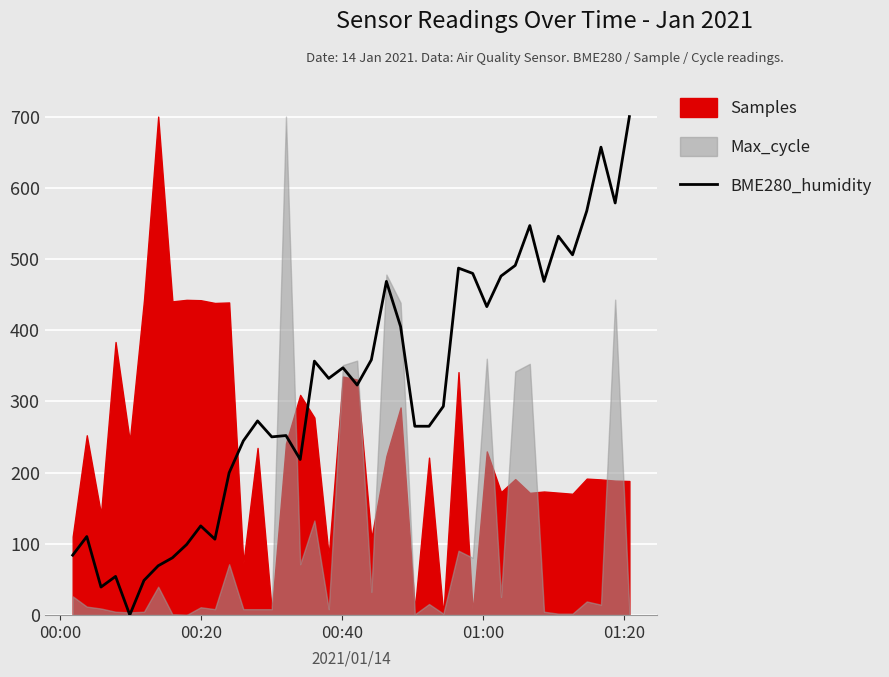

The chart shows a value of 372.5 at 16. True or false?

False